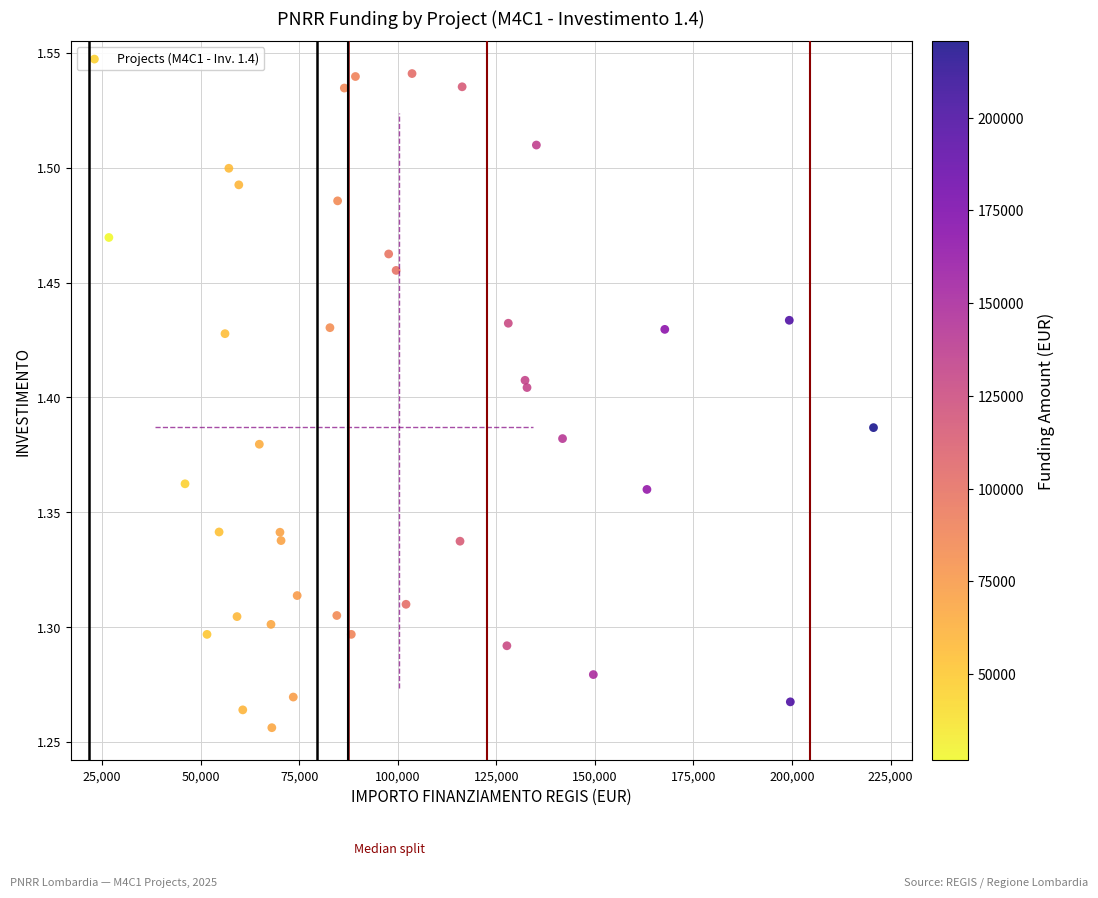

What is the range of X values (max minus min)?

193933.1